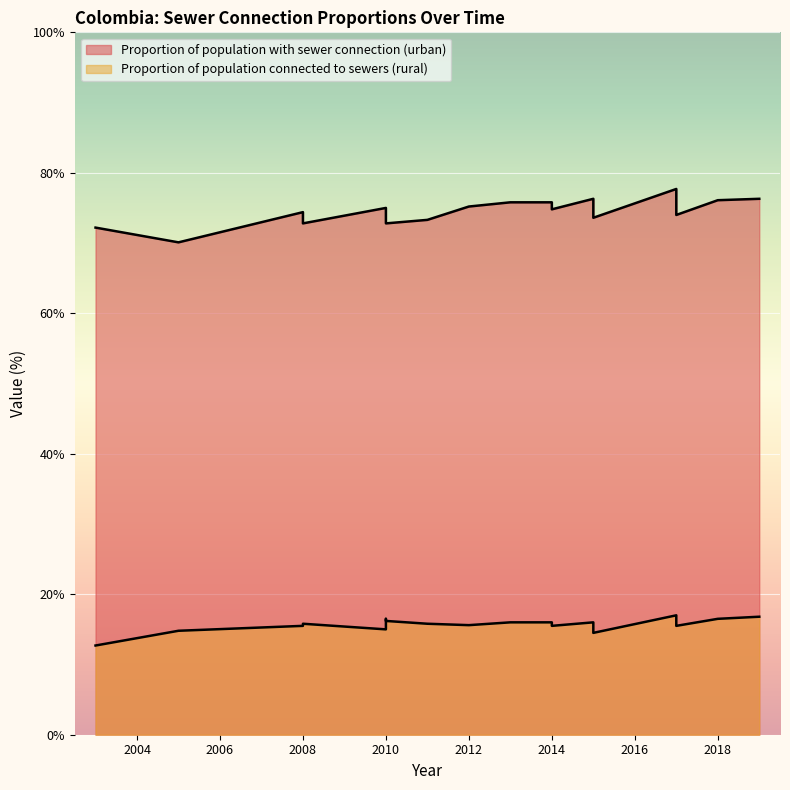

At which category does the chart reach its peak across all series?

2017